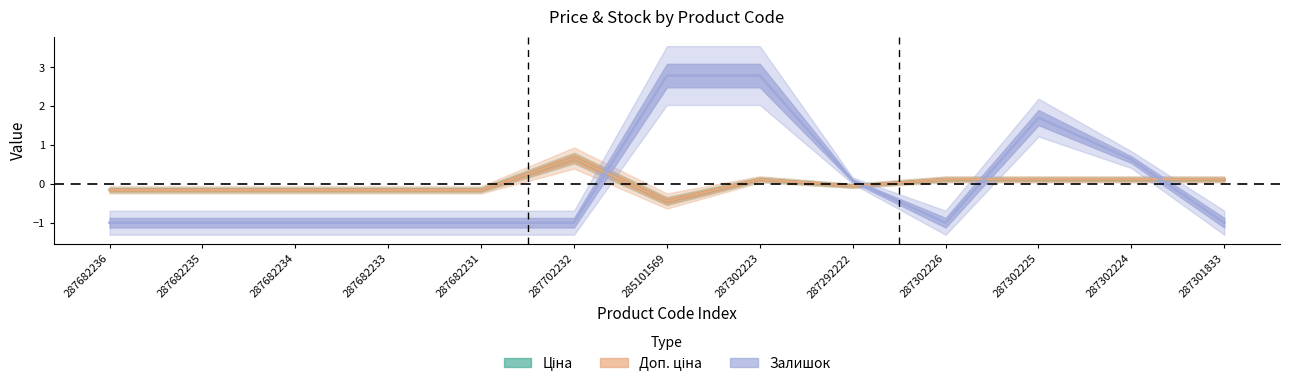

Where do Залишок and Ціна first cross each other?

287702232 and 285101569